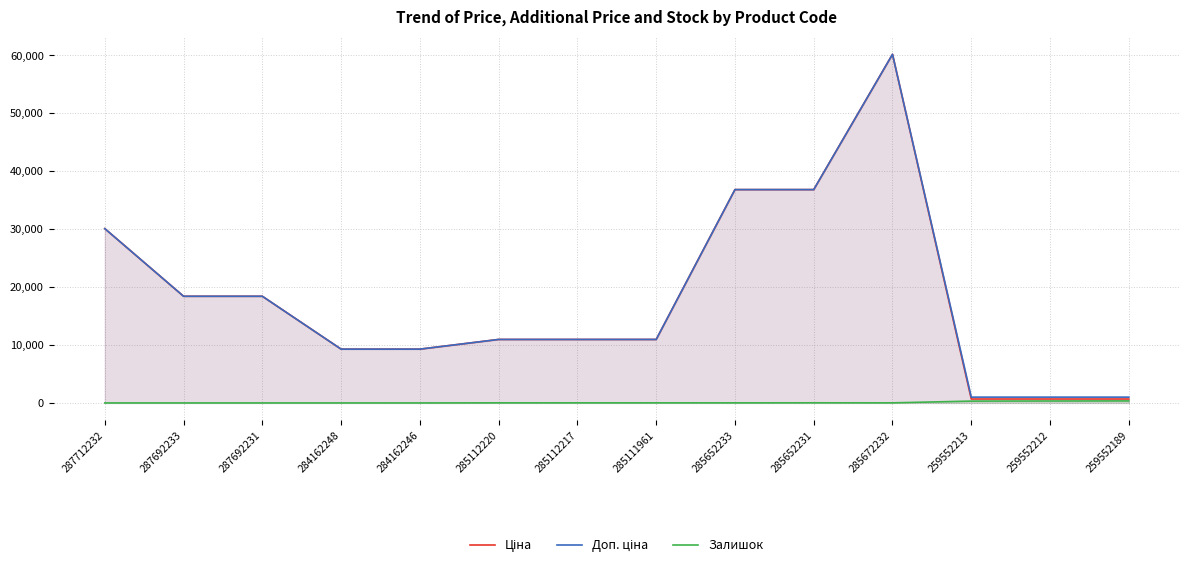

What is the lowest value of the Ціна series?

679.8